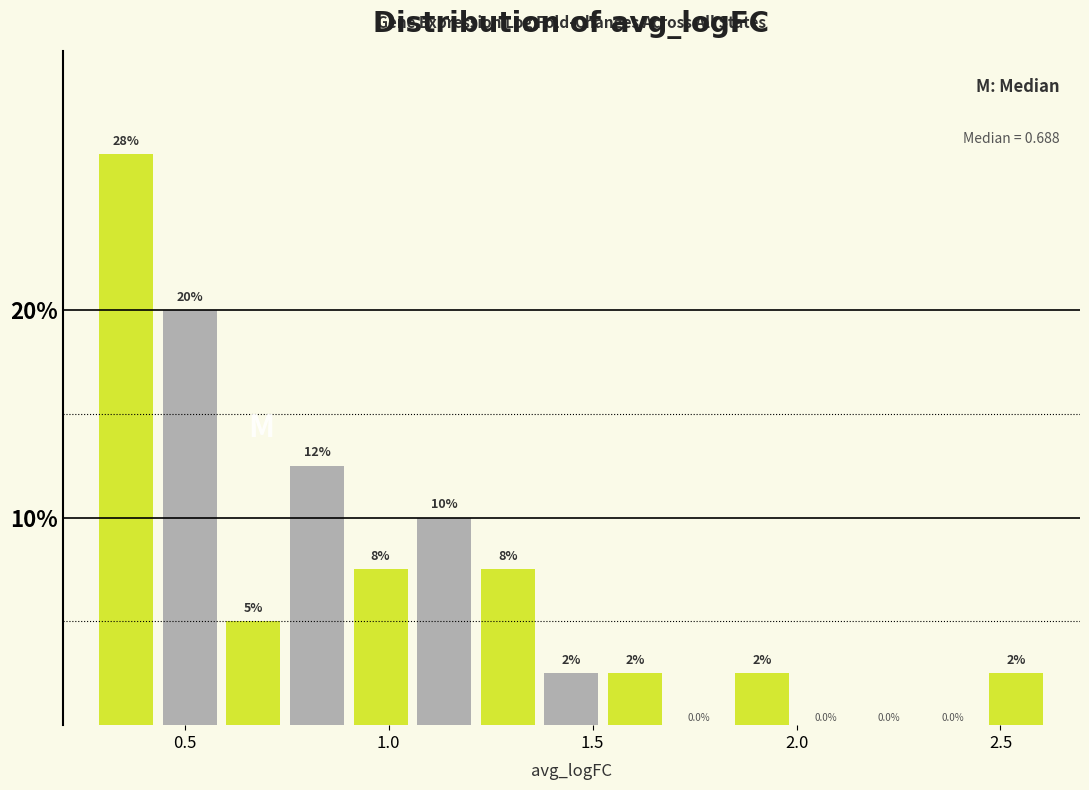

Read against the x-axis, roughly where is the centre of the tallest bar?

0.35